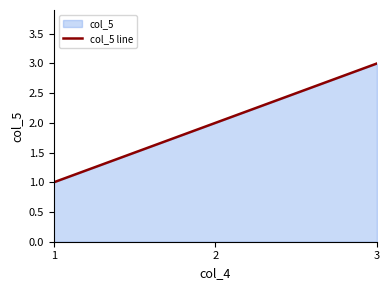

Reading right to left, extract all data points from this chart.

3=3	2=2	1=1